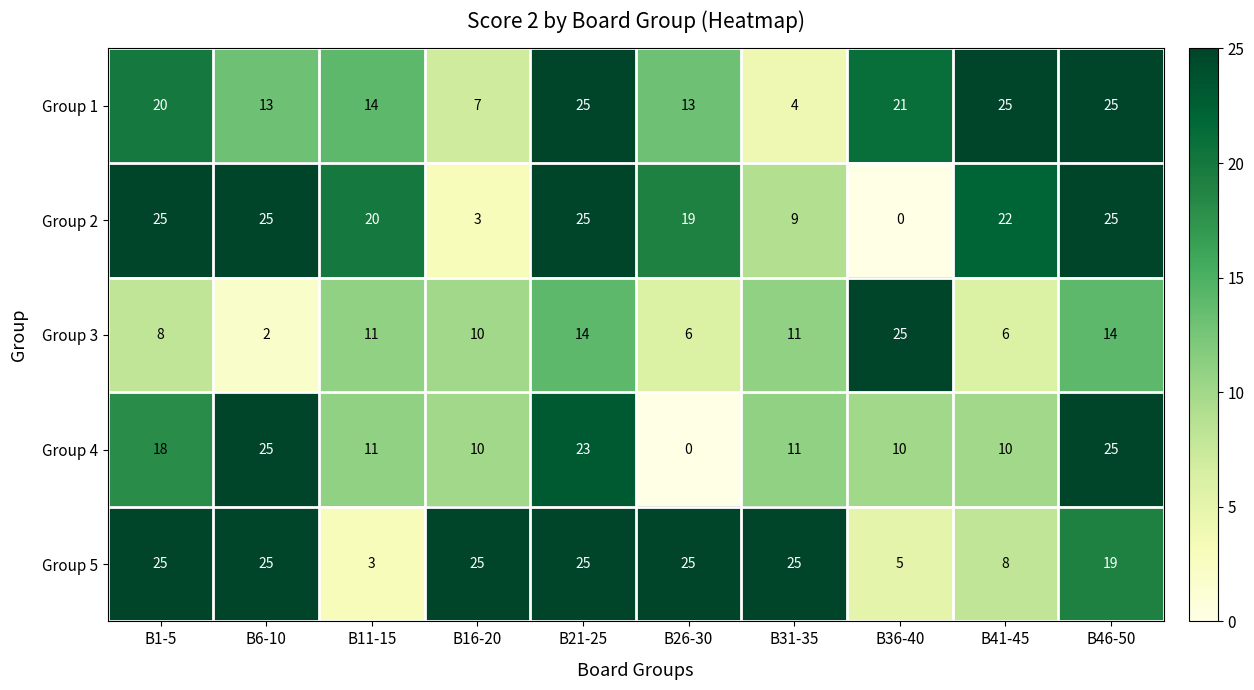

What is the highest value of the Group 2 series?

25